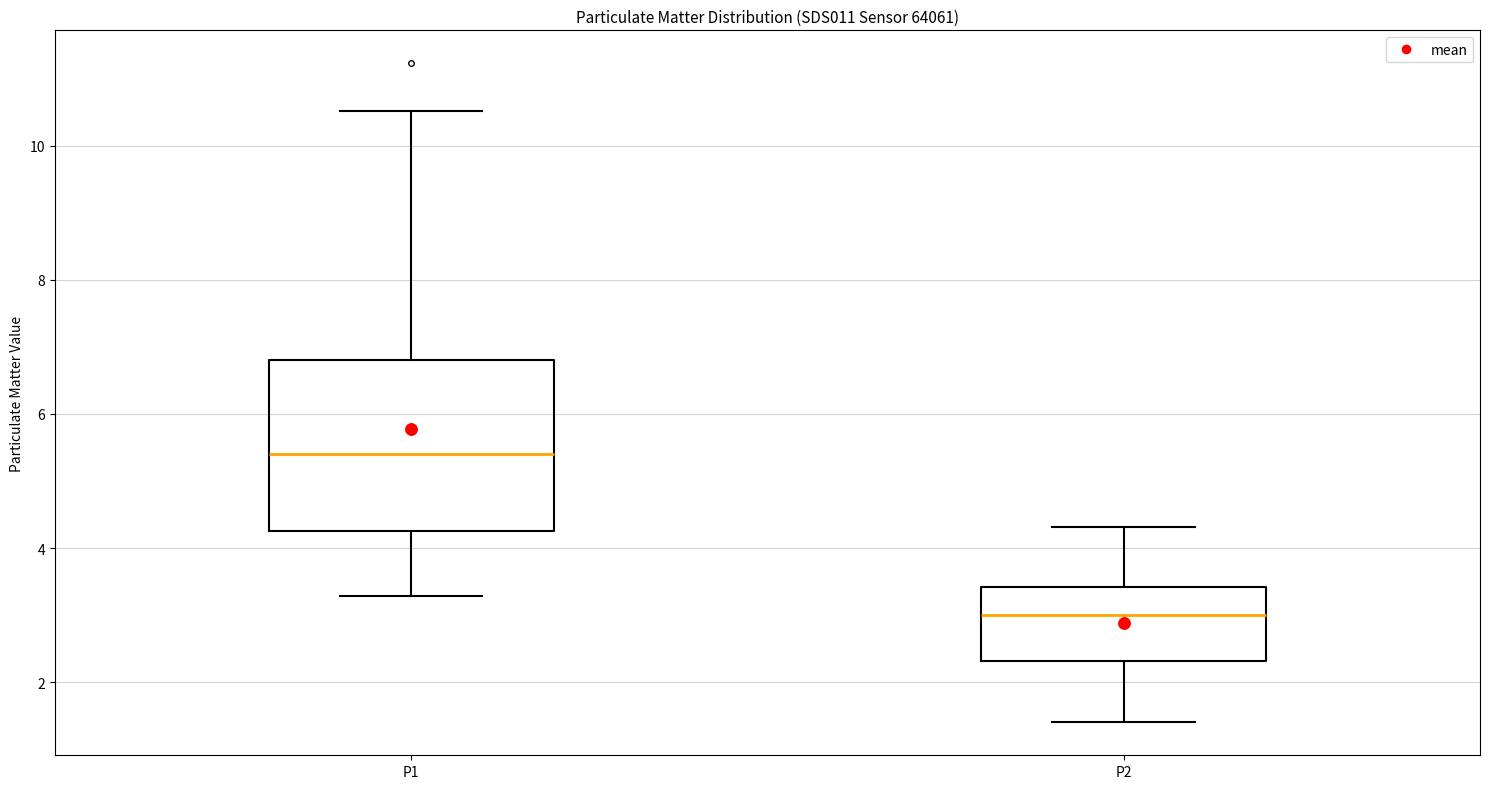

Reading left to right, transcribe this box plot: for each box, give where its median line is, the range the box spans, and where its two whiskers end, as read against the y-axis. The values are not printed on the chart, so give them approximately, as read against the axis.

P1: median 5.4, box 4.2 to 6.8, whiskers 3.2 to 10.6
P2: median 3.0, box 2.4 to 3.4, whiskers 1.4 to 4.4